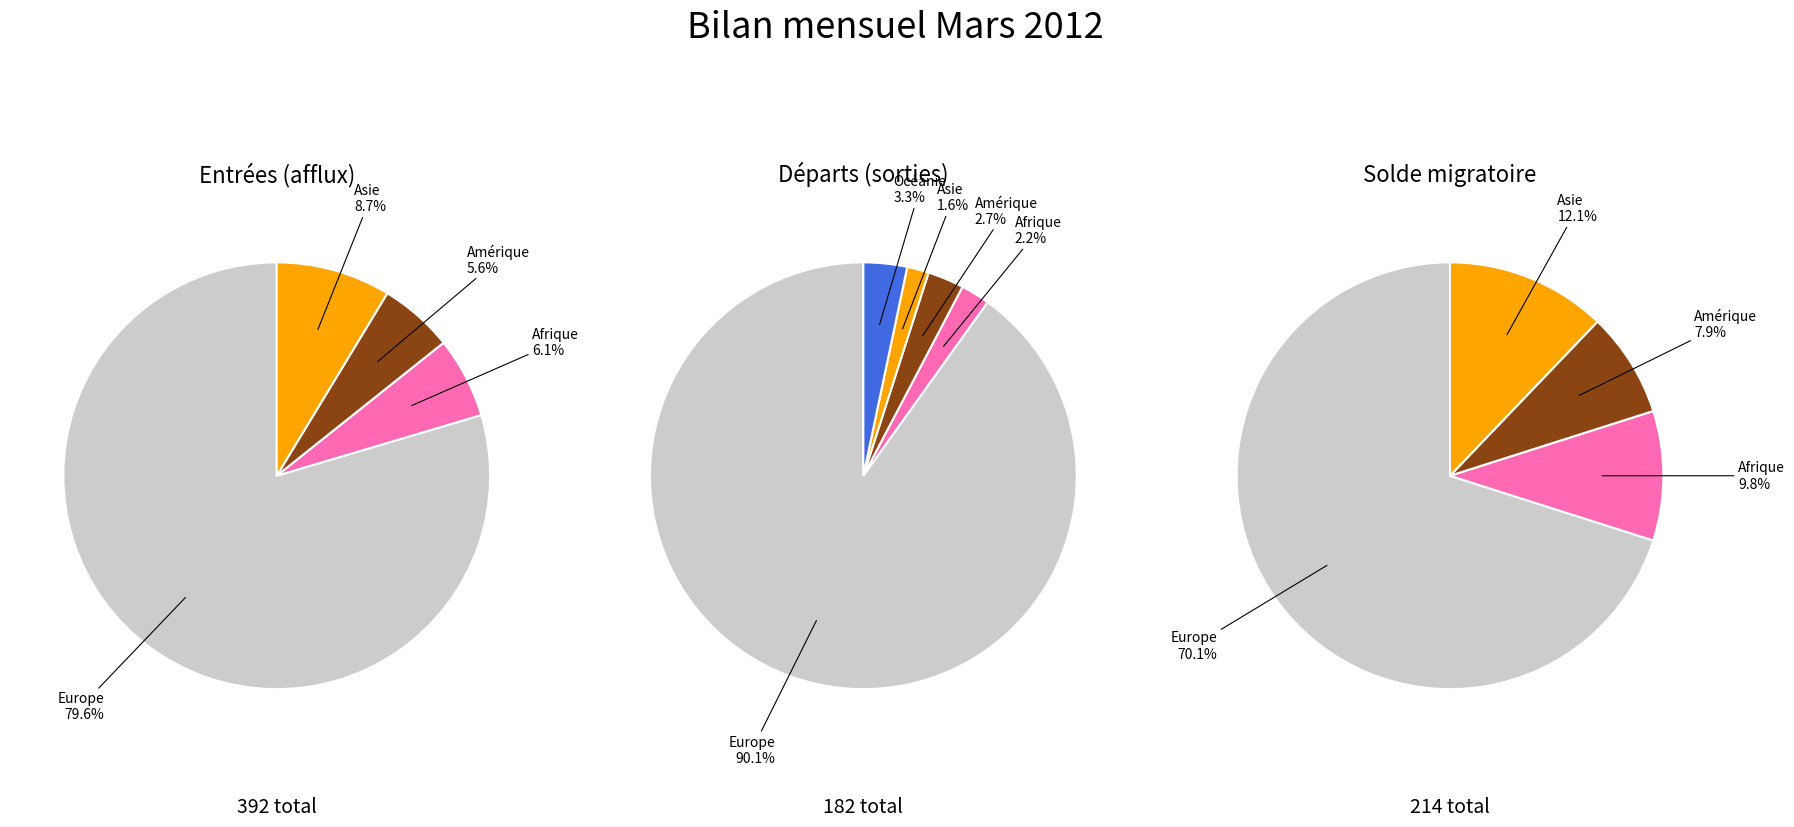

What percentage is the Asie slice, to the nearest percent?

12%